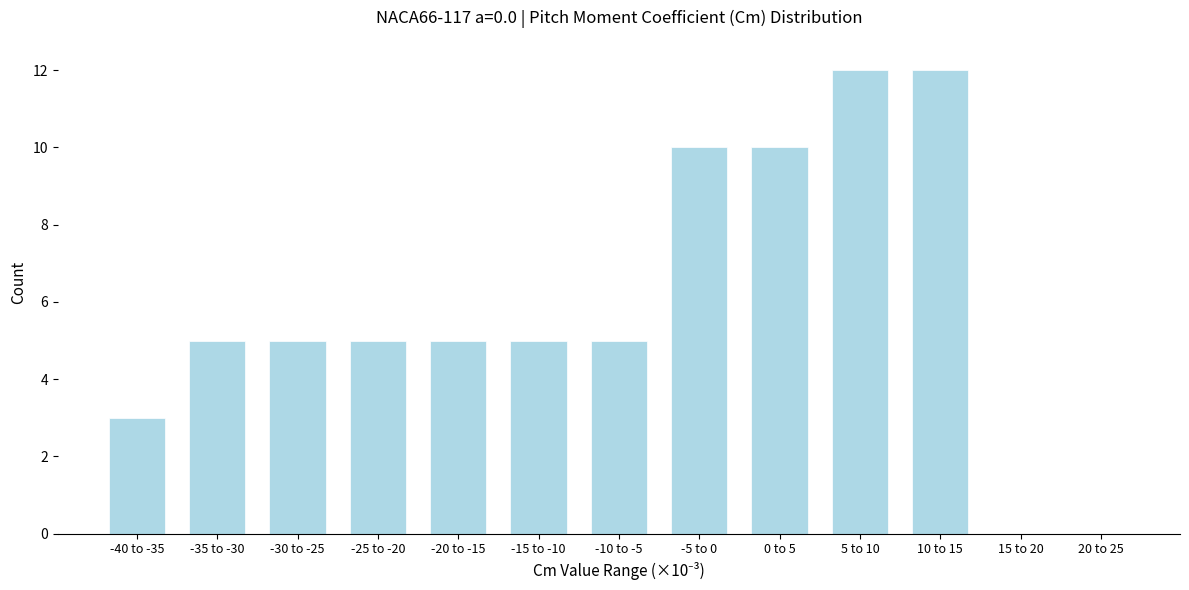

Reading right to left, extract all data points from this chart.

20 to 25=0	15 to 20=0	10 to 15=12	5 to 10=12	0 to 5=10	-5 to 0=10	-10 to -5=5	-15 to -10=5	-20 to -15=5	-25 to -20=5	-30 to -25=5	-35 to -30=5	-40 to -35=3